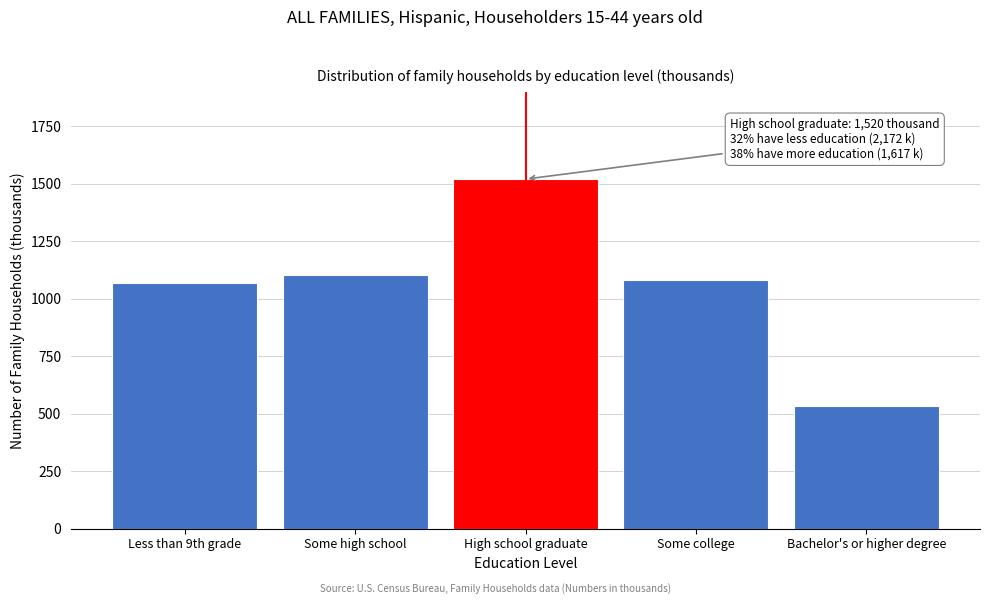

Reading left to right, extract all data points from this chart.

1069	1103	1520	1083	534